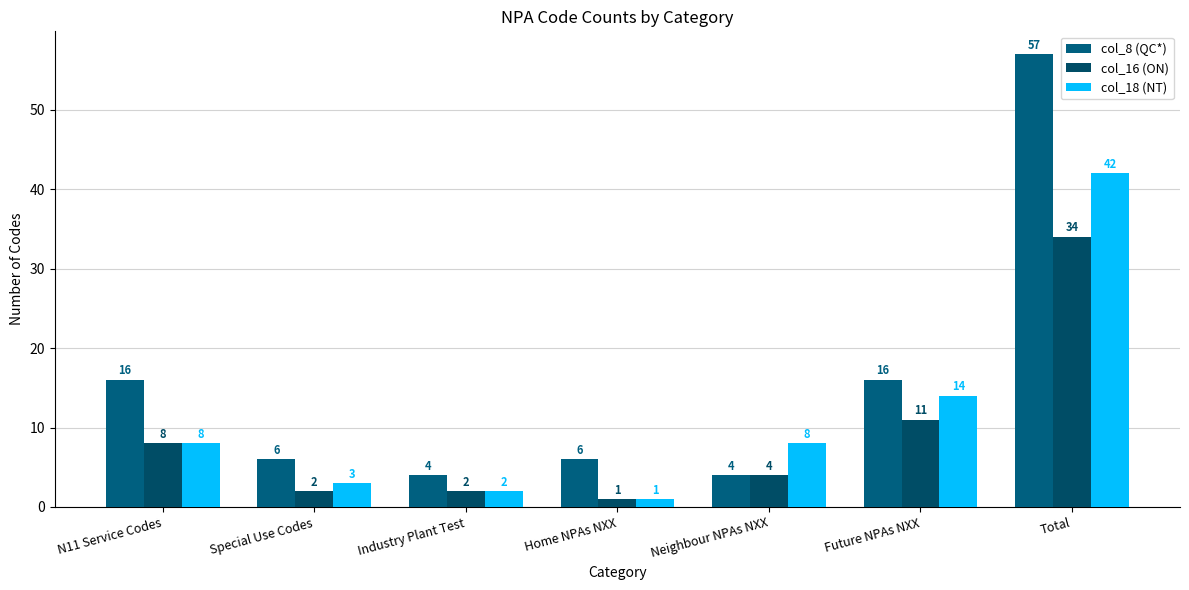

What is the spread (max minus min) of values at Home NPAs NXX?

5